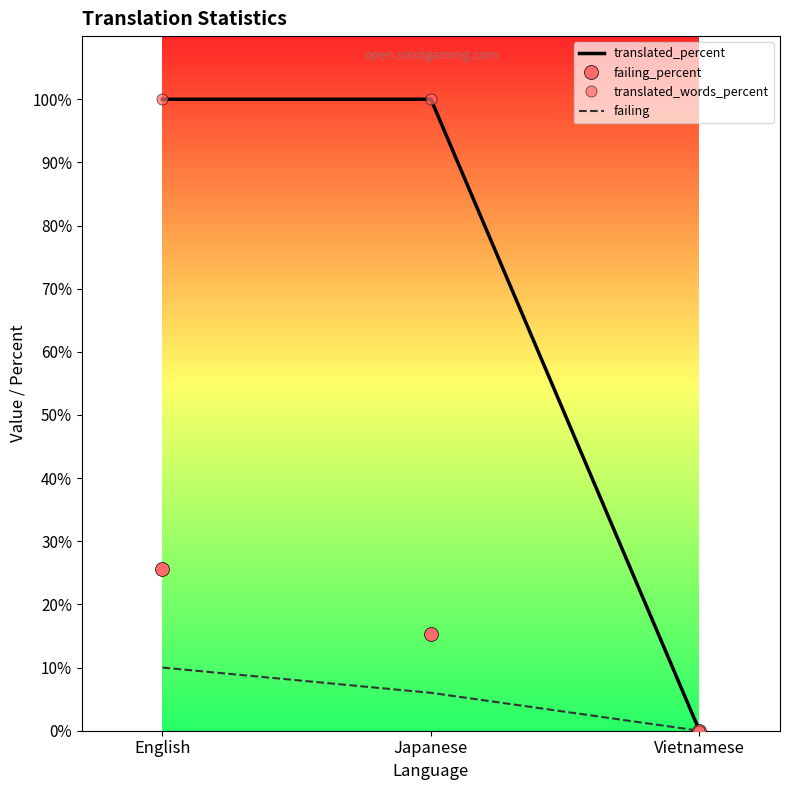

Between English and Japanese, which is larger?

English